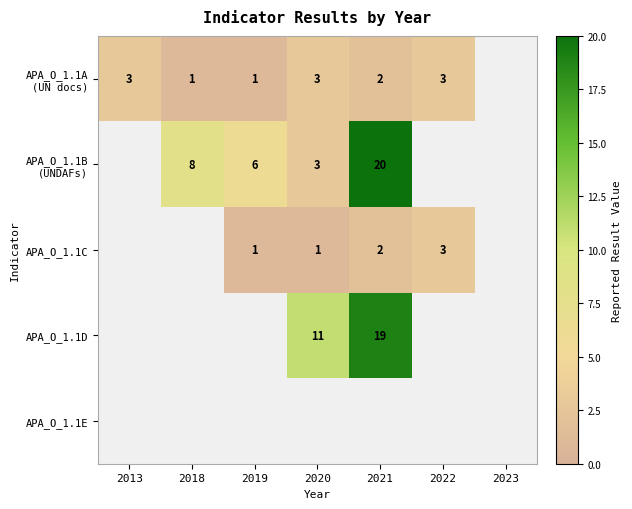

What is the sum of the APA_O_1.1C values at 2021 and 2019?

3